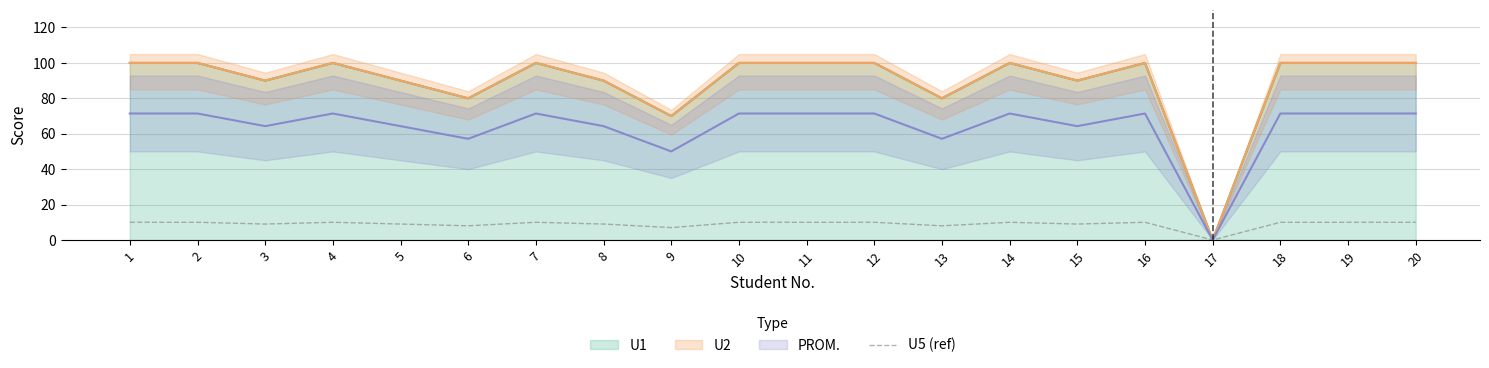

True or false: the data has more than 2 interior local peaks.

True